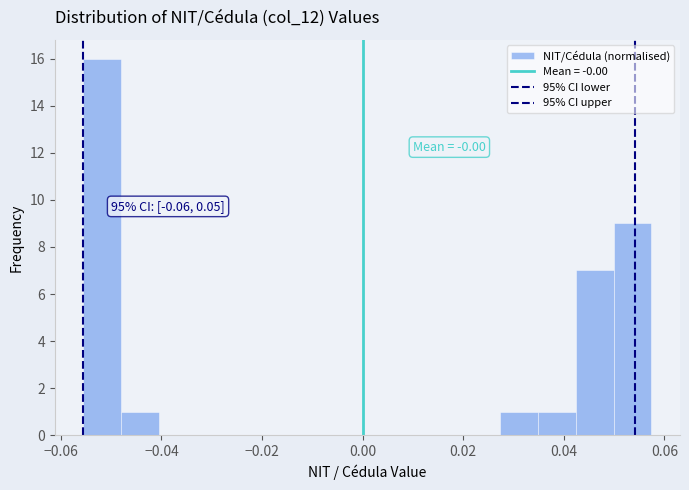

Around what value on the x-axis is the tallest bar? Give the approximate position of its centre, as read against the axis.

-0.052